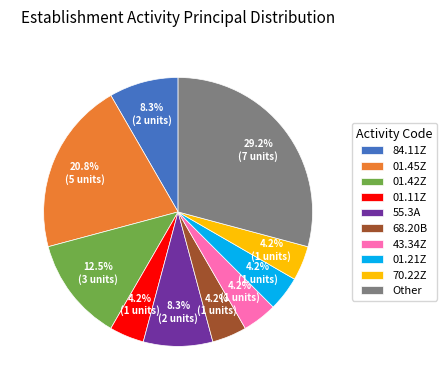

Which category has the biggest portion of the pie?

Other